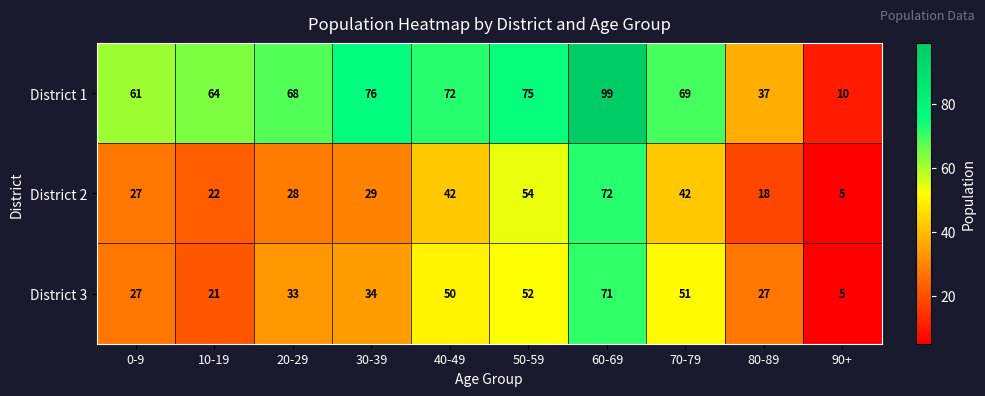

Reading left to right, extract all data points from this chart.

District 1: 61	64	68	76	72	75	99	69	37	10
District 2: 27	22	28	29	42	54	72	42	18	5
District 3: 27	21	33	34	50	52	71	51	27	5